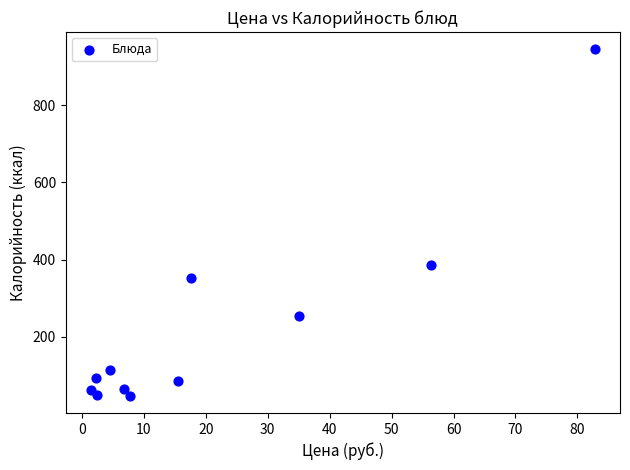

What is the range of Y values (max minus min)?

898